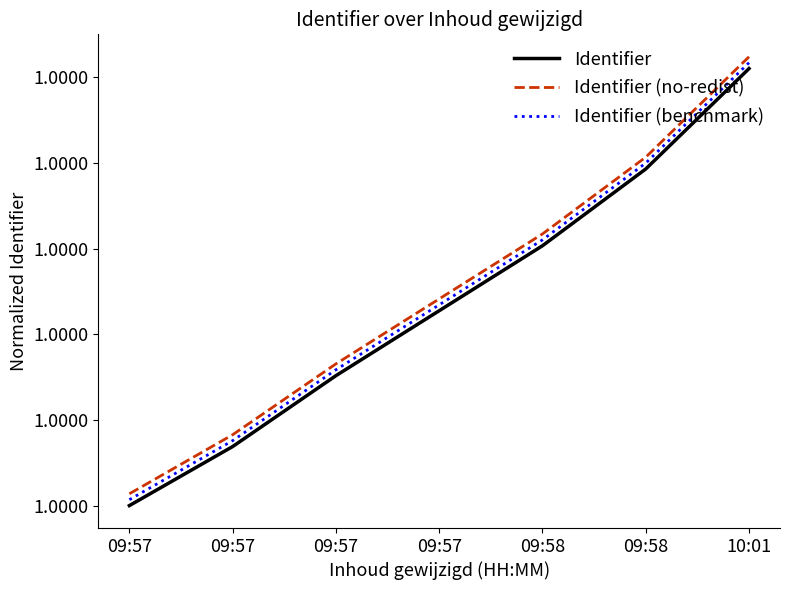

True or false: Identifier (no-redist) and Identifier (benchmark) intersect in this chart.

False